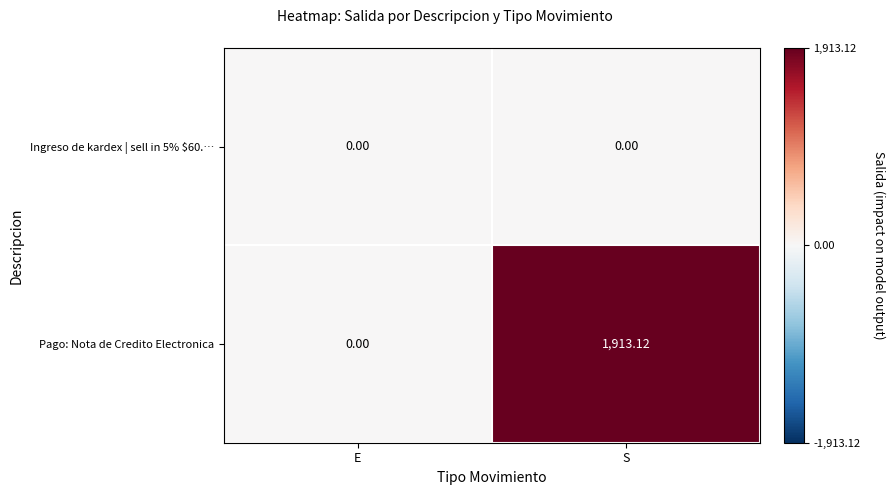

List the labels in order of Pago: Nota de Credito Electronica value, largest first.

S, E